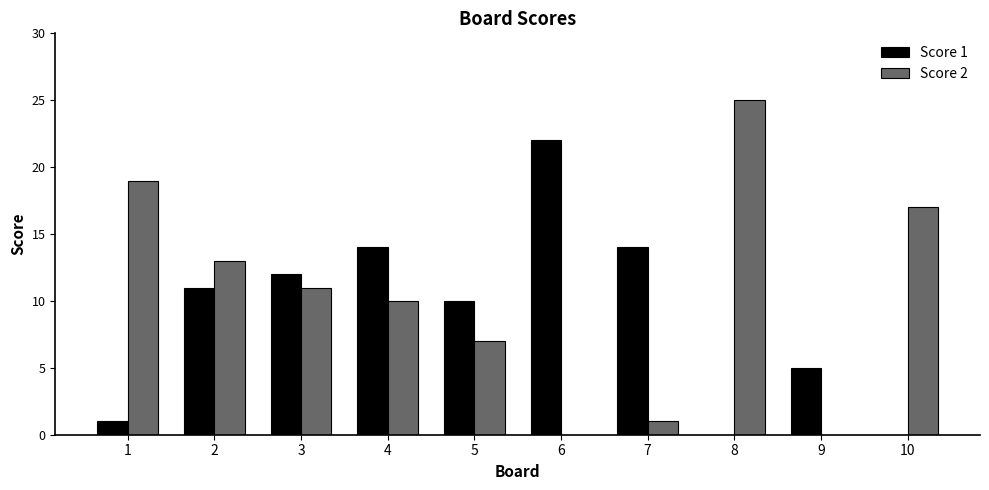

What is the total value across all series at 8?

25